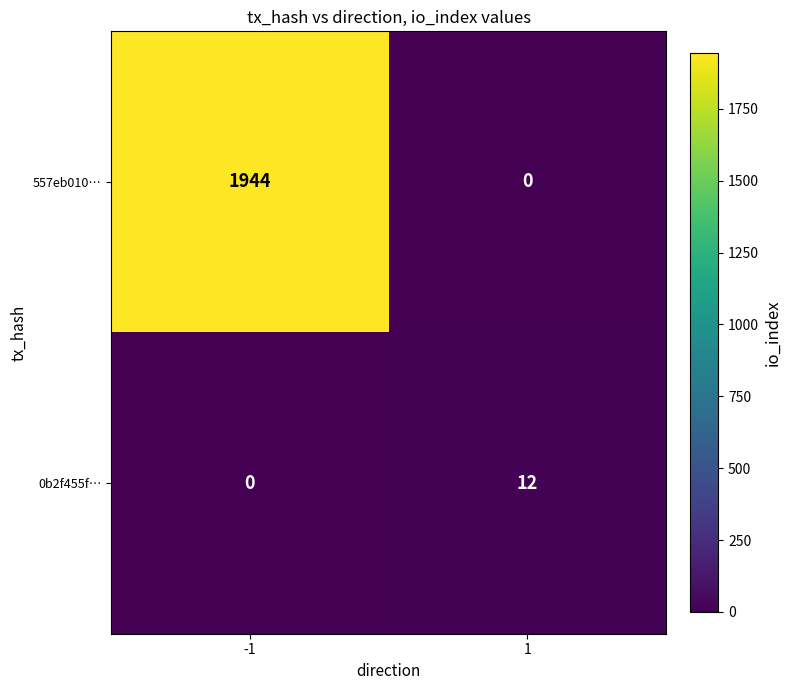

What is the highest value of the 557eb010… series?

1944